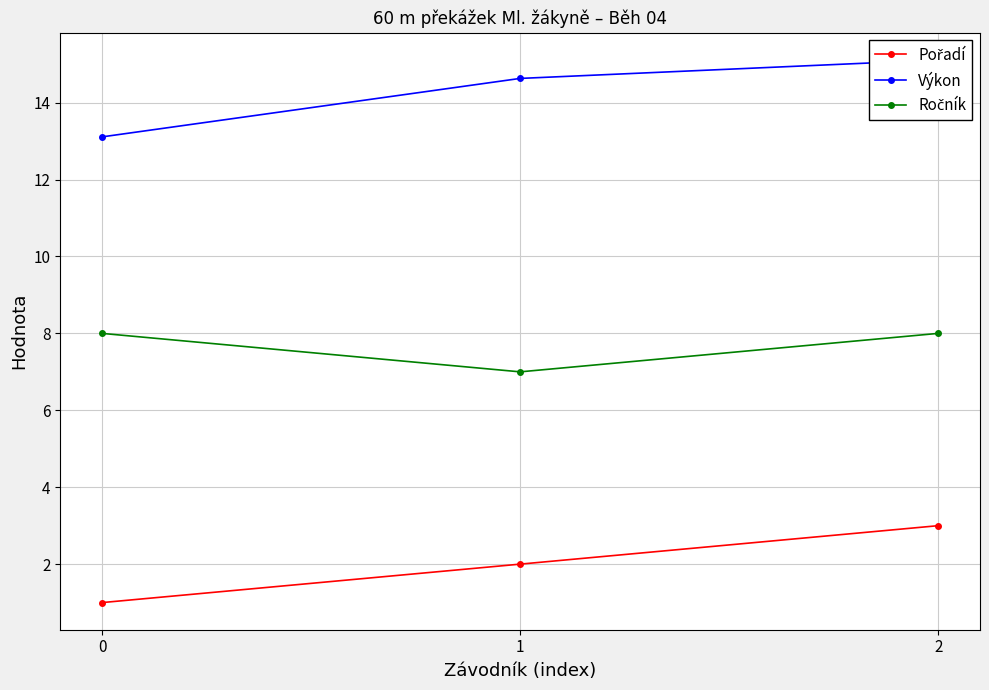

What is the difference between the maximum and minimum values in the Pořadí series?

2.0